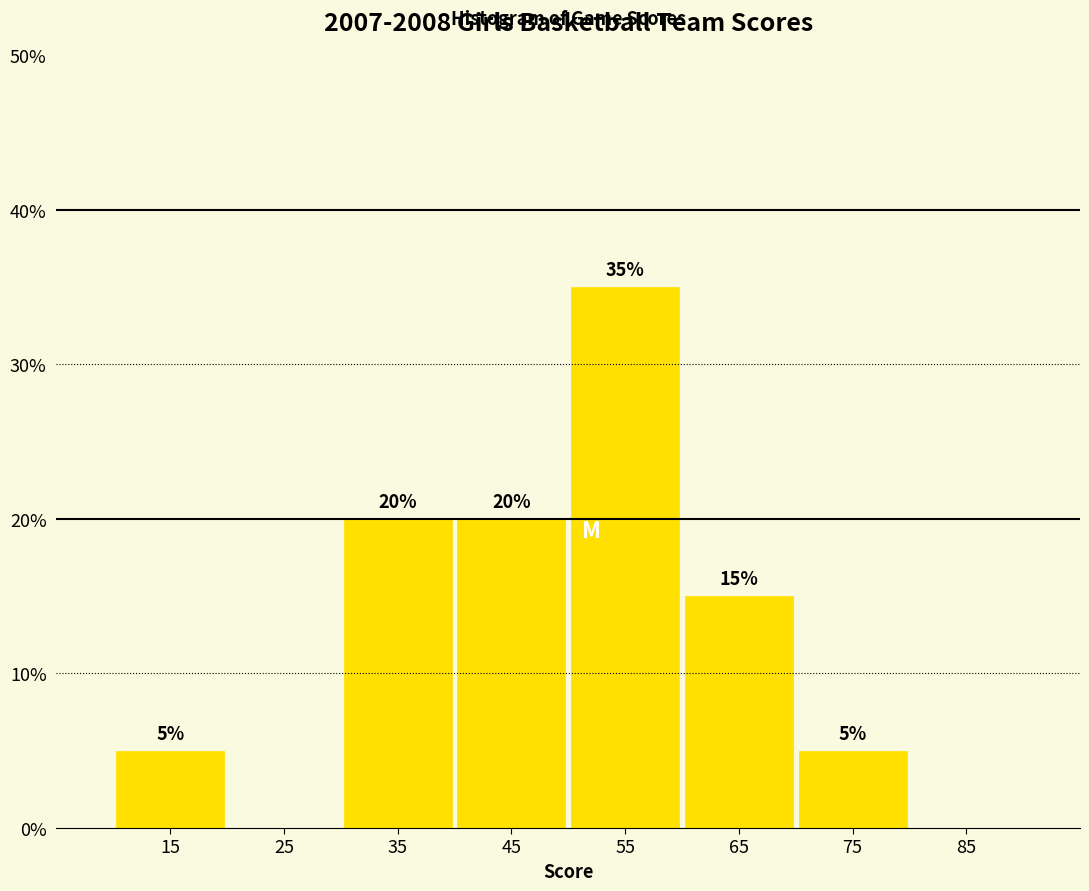

Over which range of the x-axis is the bar tallest?

50 to 60